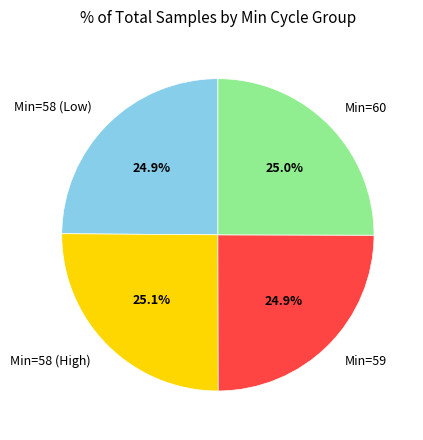

How many segments does this pie chart have?

4